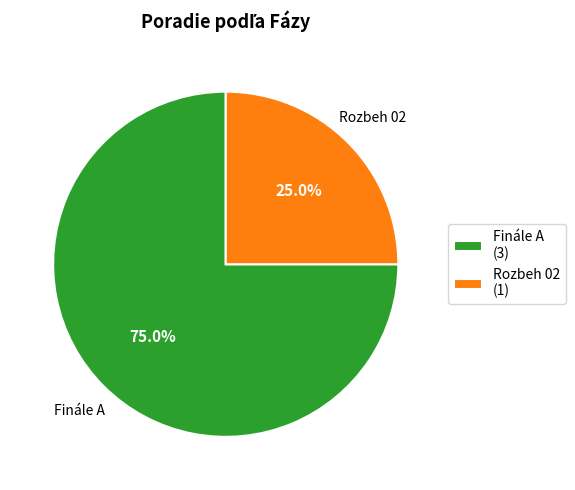

Rank the categories by value from lowest to highest.

Rozbeh 02, Finále A